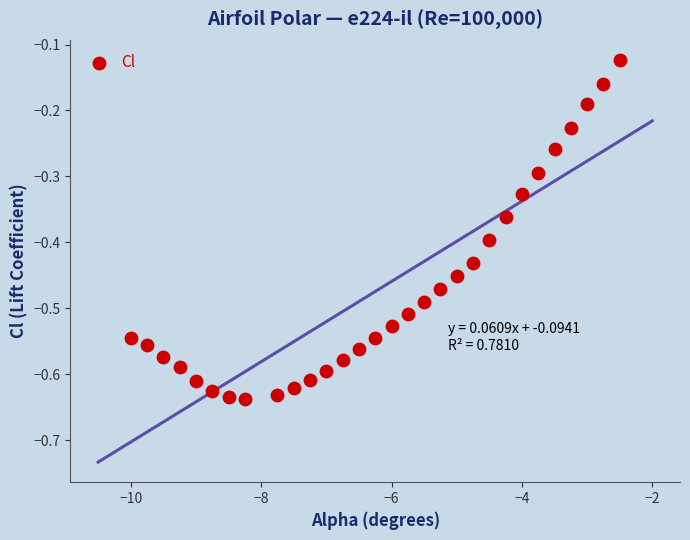

What is the range of Y values (max minus min)?

0.5